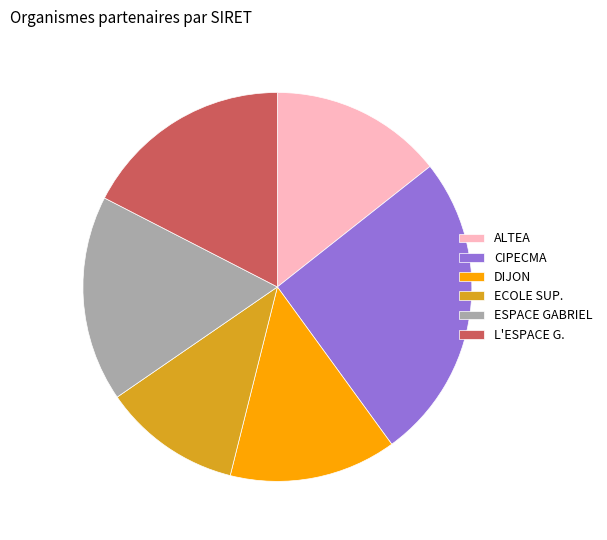

Does L'ESPACE G. represent more than half of the total?

No